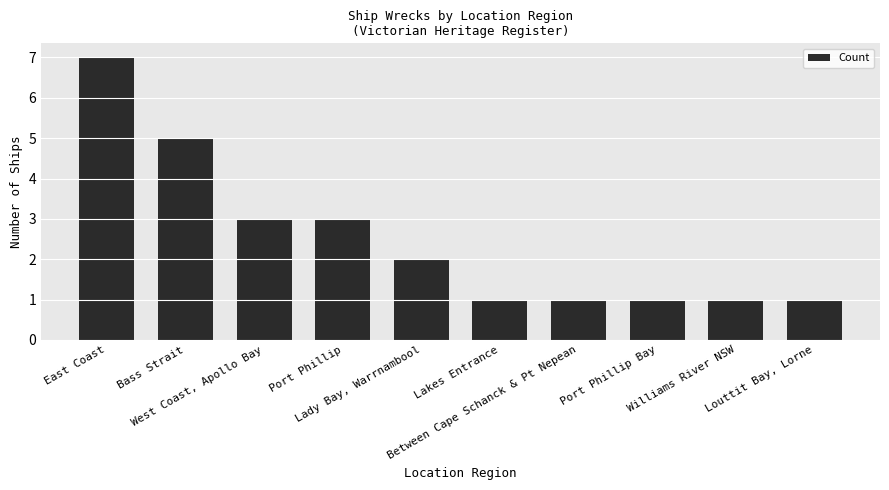

What is the difference between the second highest and second lowest values?

4